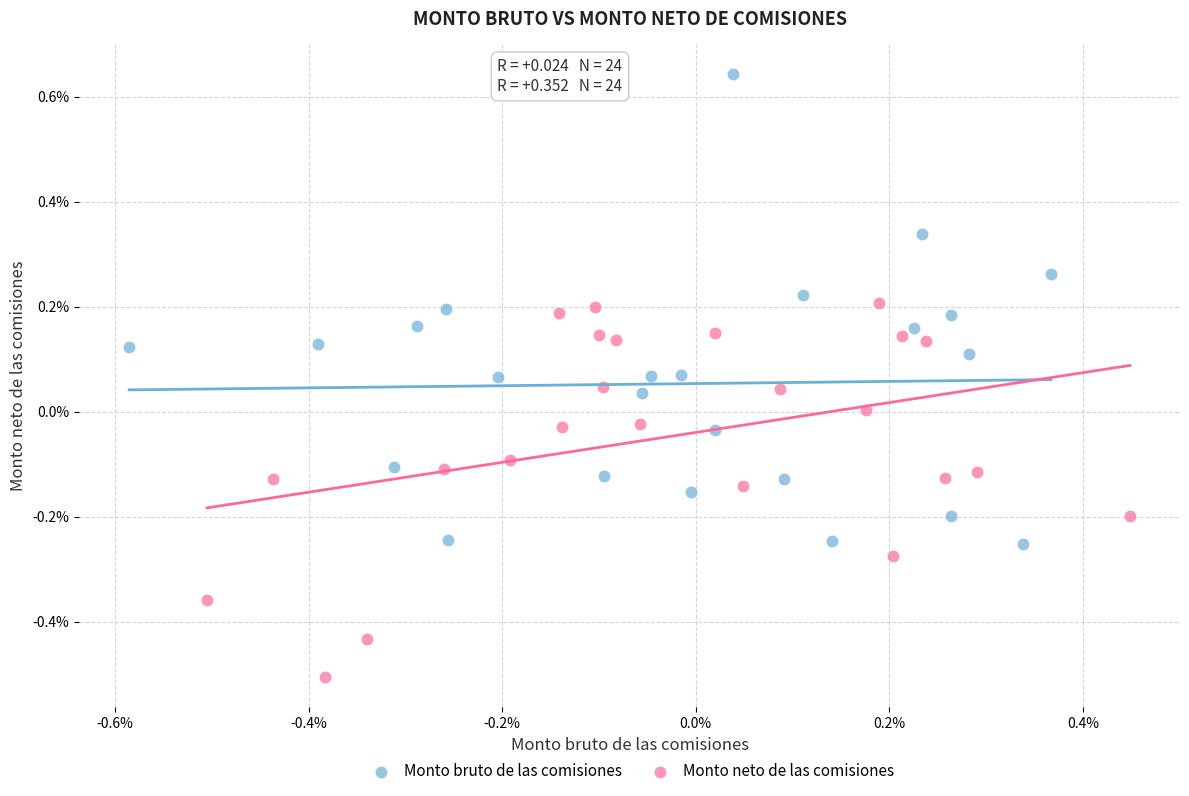

Which series reaches the minimum Y coordinate?

Monto neto de las comisiones